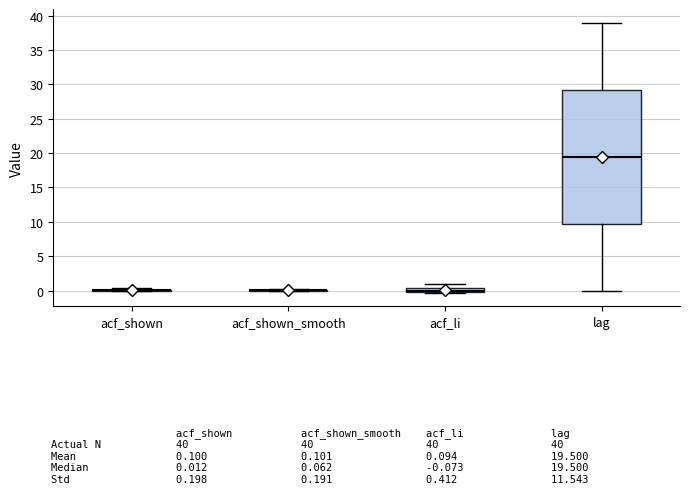

Where is the lower edge of the box for acf_li on the y-axis? The values are not printed on the chart, so give them approximately, as read against the axis.

-0.5